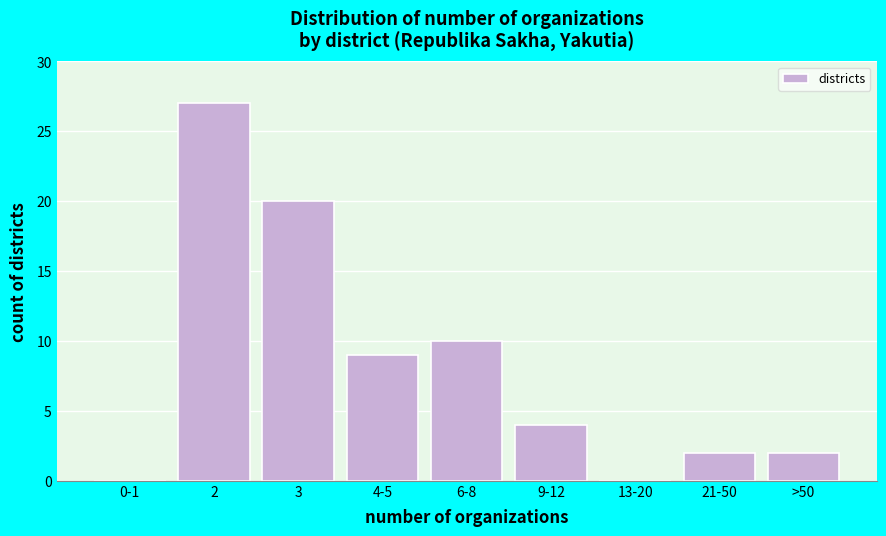

Reading left to right, what are all the values shown in this chart?

0-1=0	2=27	3=20	4-5=9	6-8=10	9-12=4	13-20=0	21-50=2	>50=2